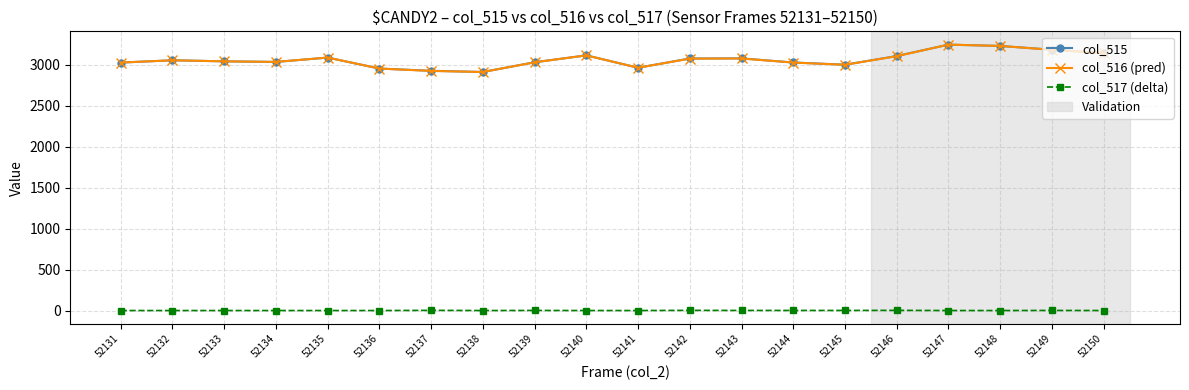

What is the average value of the col_515 series?

3060